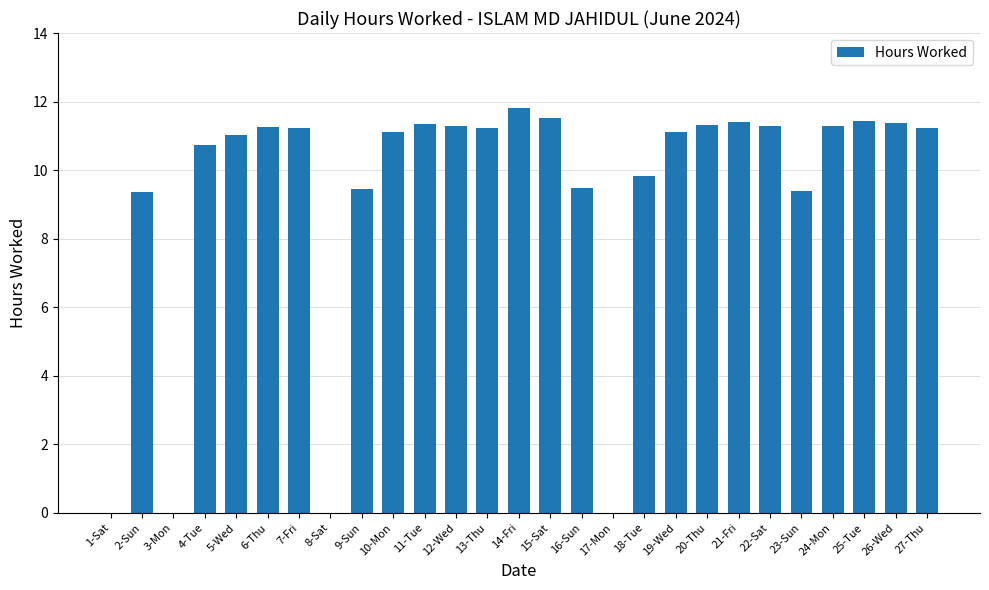

What is the sum of all values?

250.5